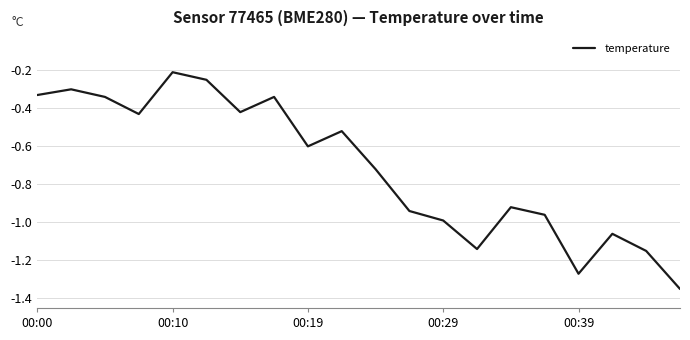

Which category has the highest value across all series?

00:10